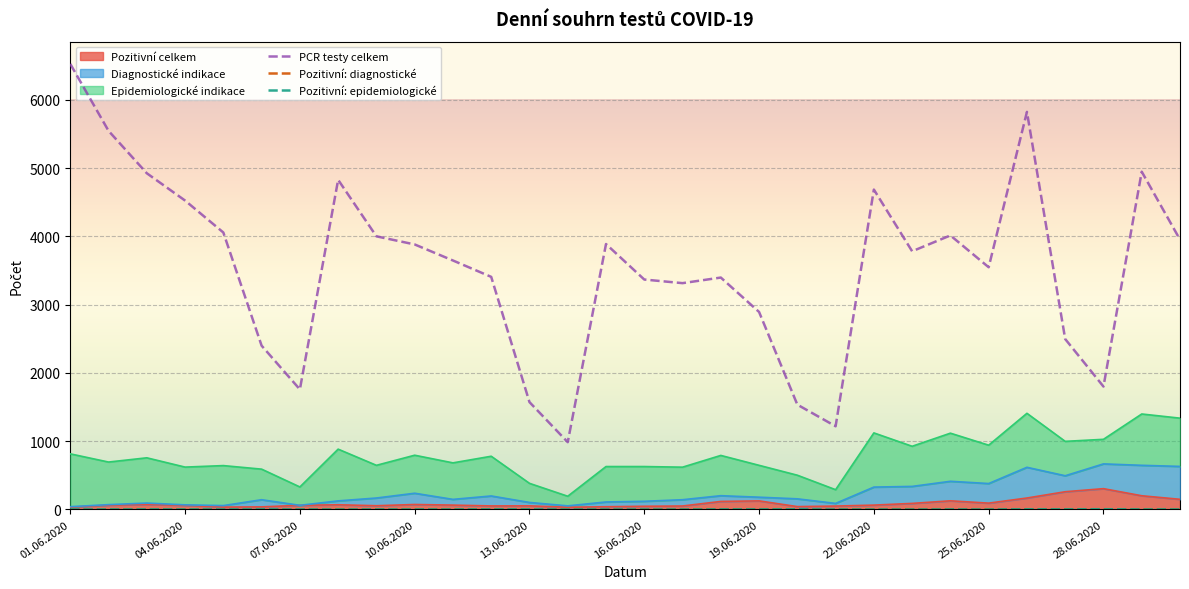

After their last crossing, which series has the higher values: Pozitivní: diagnostické or Pozitivní: epidemiologické?

Pozitivní: epidemiologické